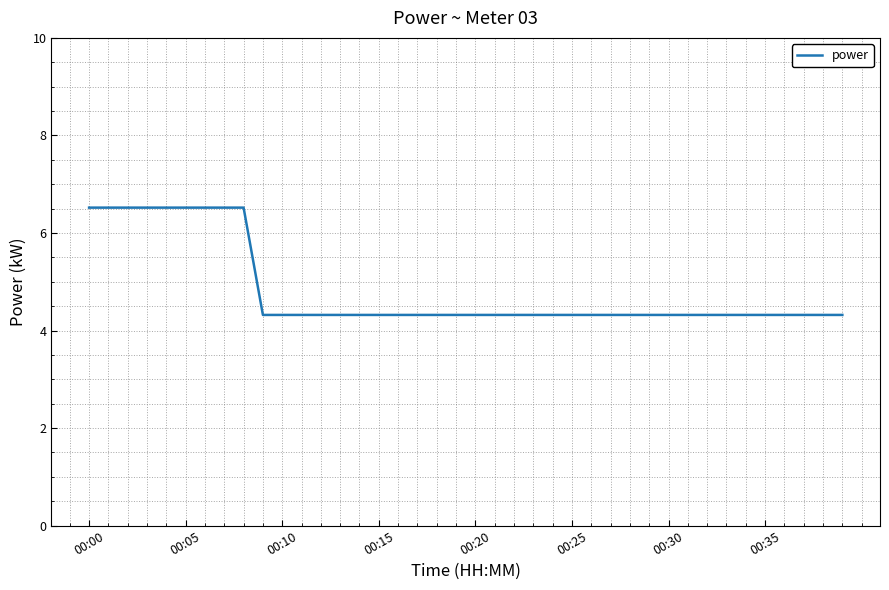

What is the difference between the maximum and minimum values?

2.2